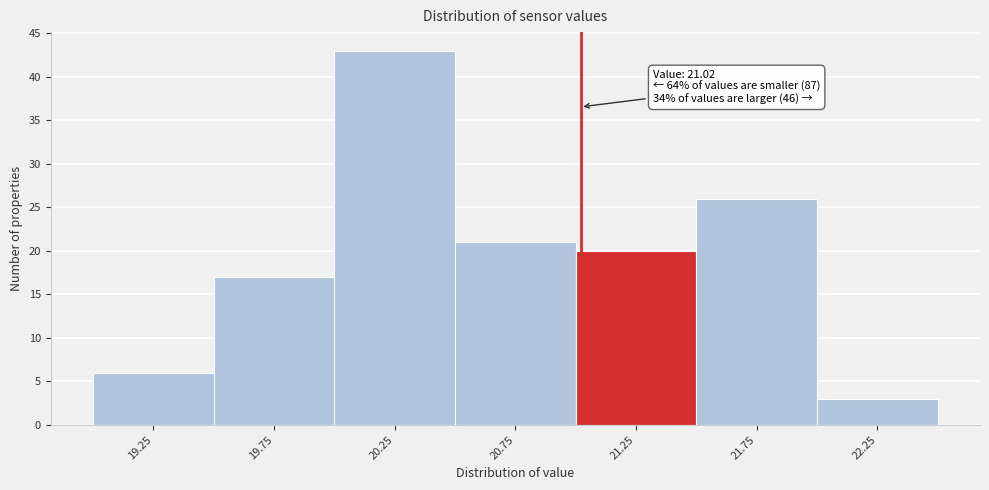

Which range on the x-axis has the tallest bar?

20.0 to 20.5